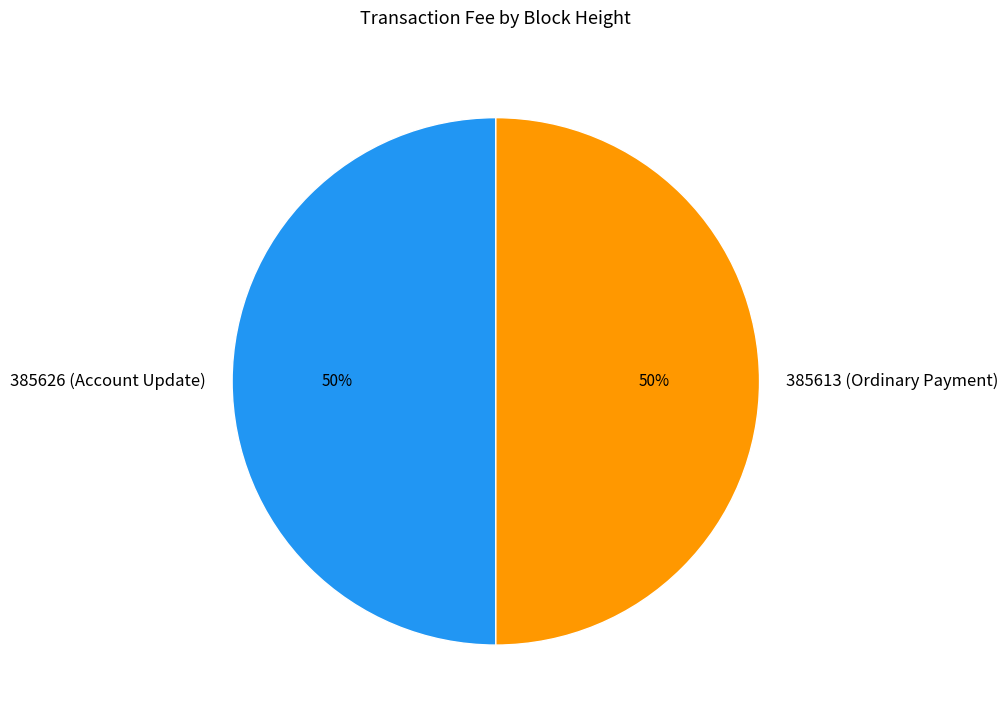

How many segments does this pie chart have?

2